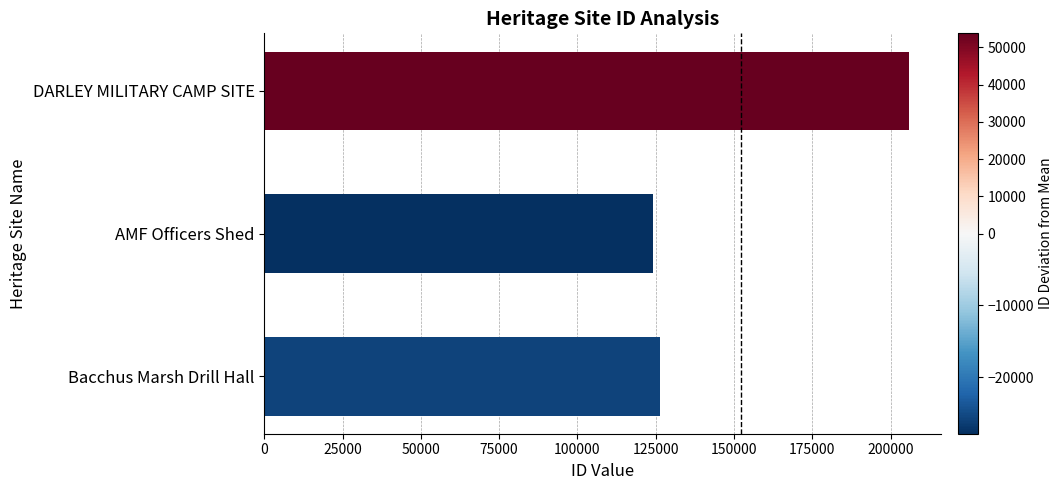

What is the minimum value shown in the chart?

124288